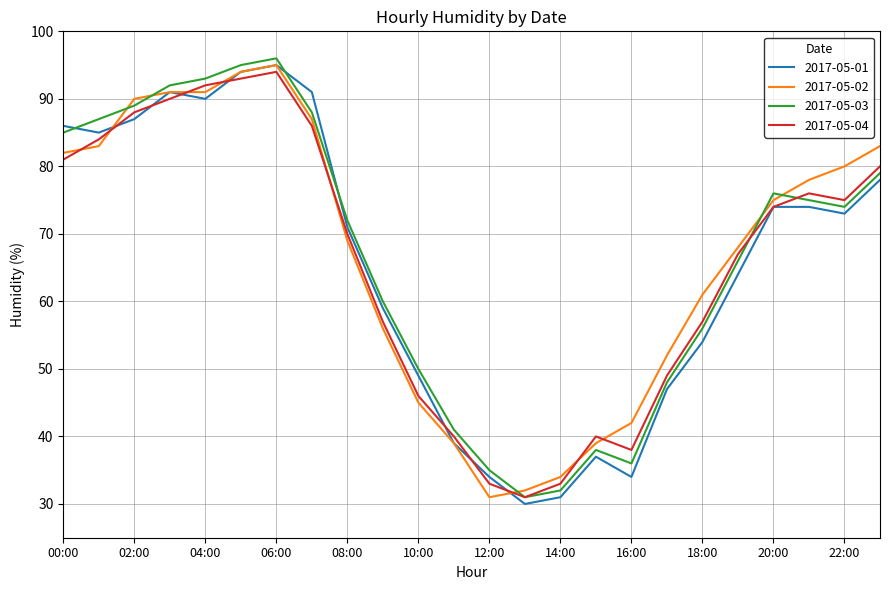

Which series ends up on top after the final intersection of 2017-05-03 and 2017-05-02?

2017-05-02